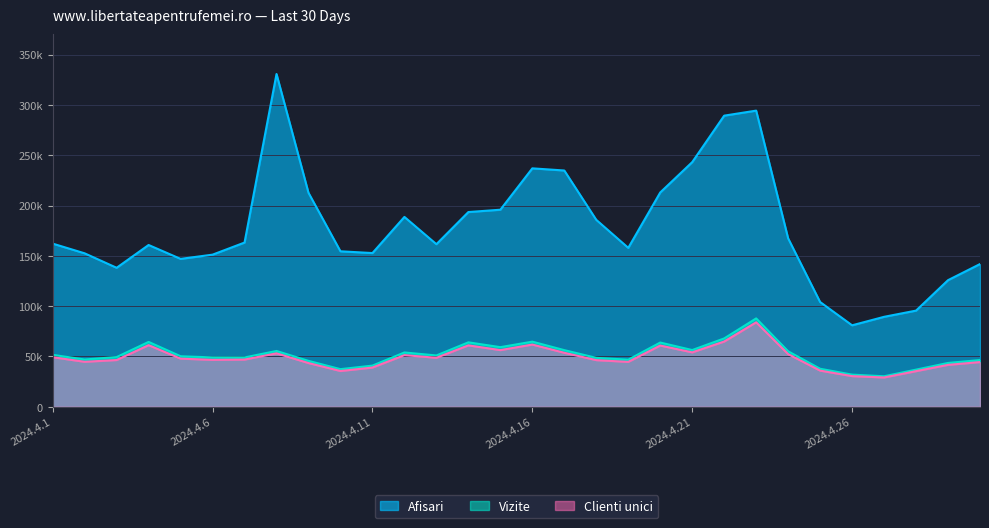

The Clienti unici series shows 49274 at 2024.4.1. True or false?

True